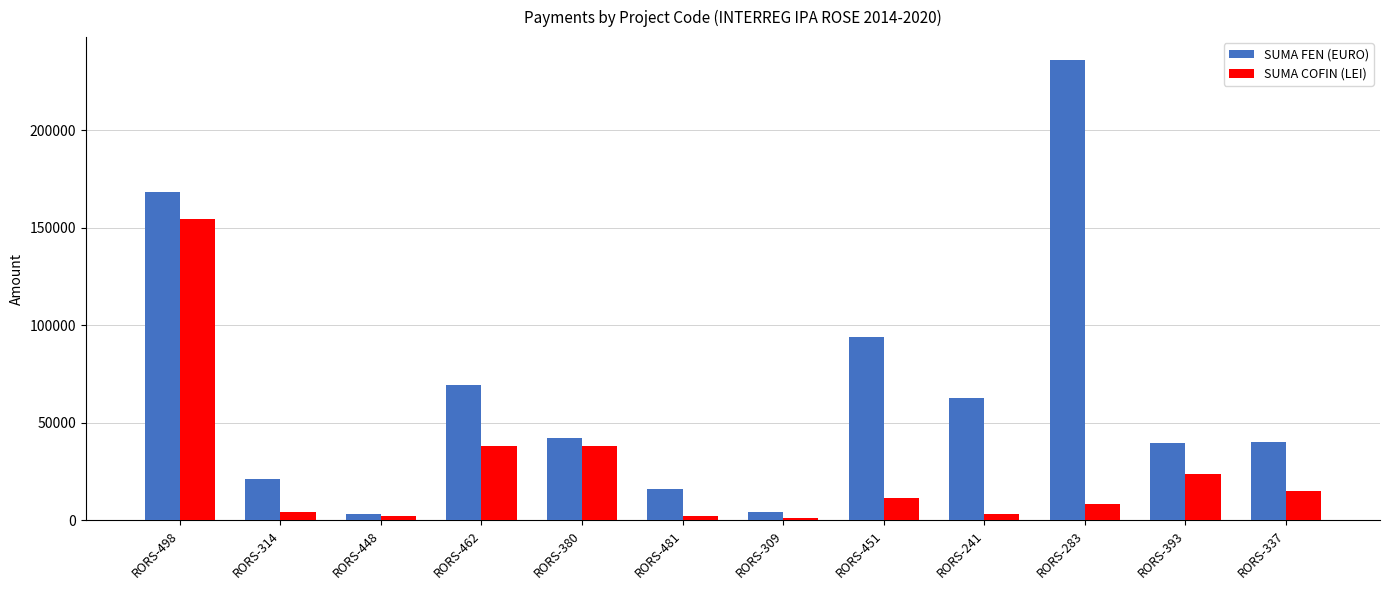

The value of SUMA COFIN (LEI) at RORS-380 is 37888.1. True or false?

True